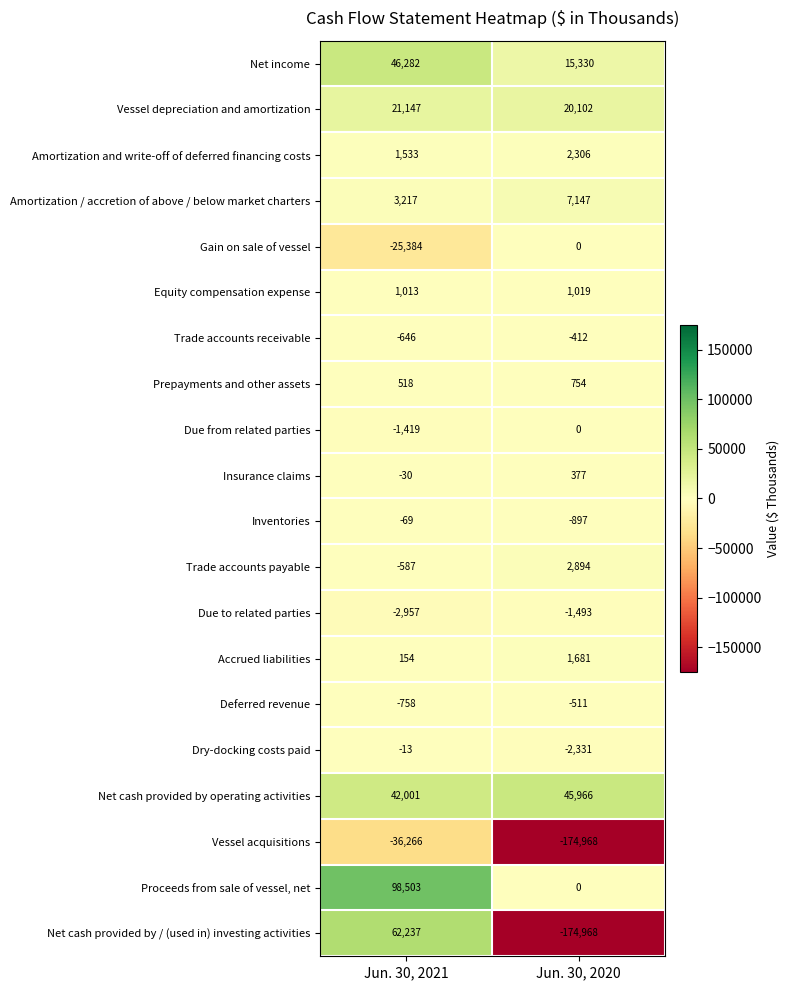

What is the approximate value of Due to related parties at Jun. 30, 2021, to the nearest 100?

-3000